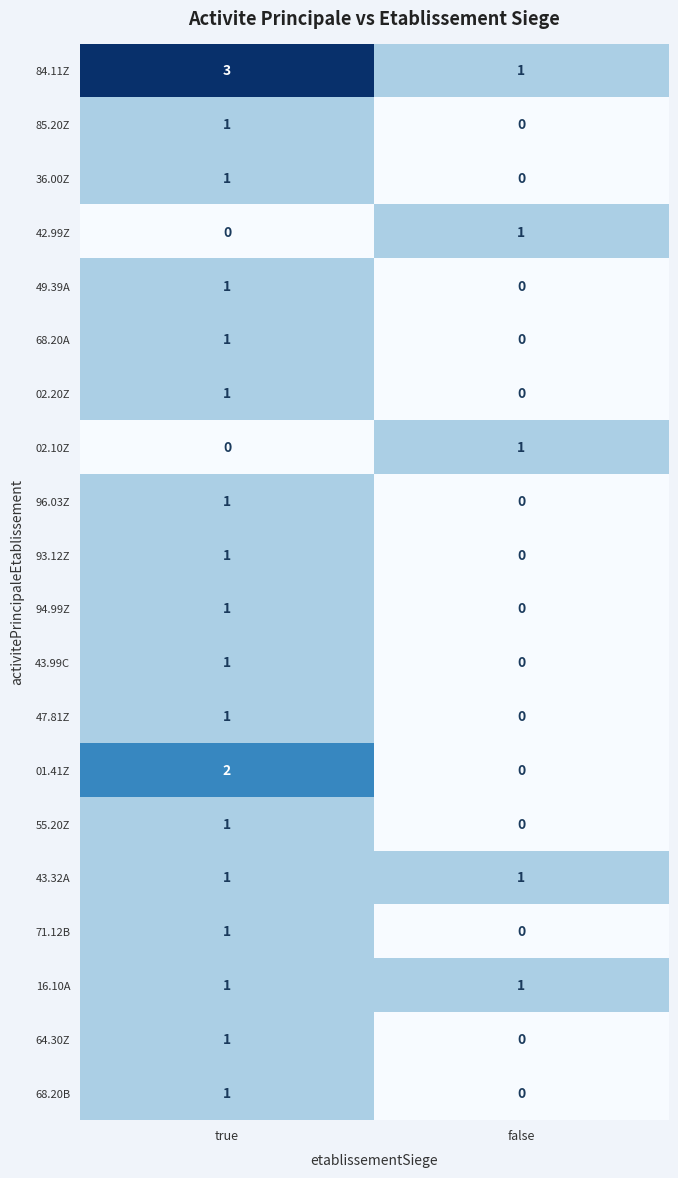

The 36.00Z series shows 0 at false. True or false?

True